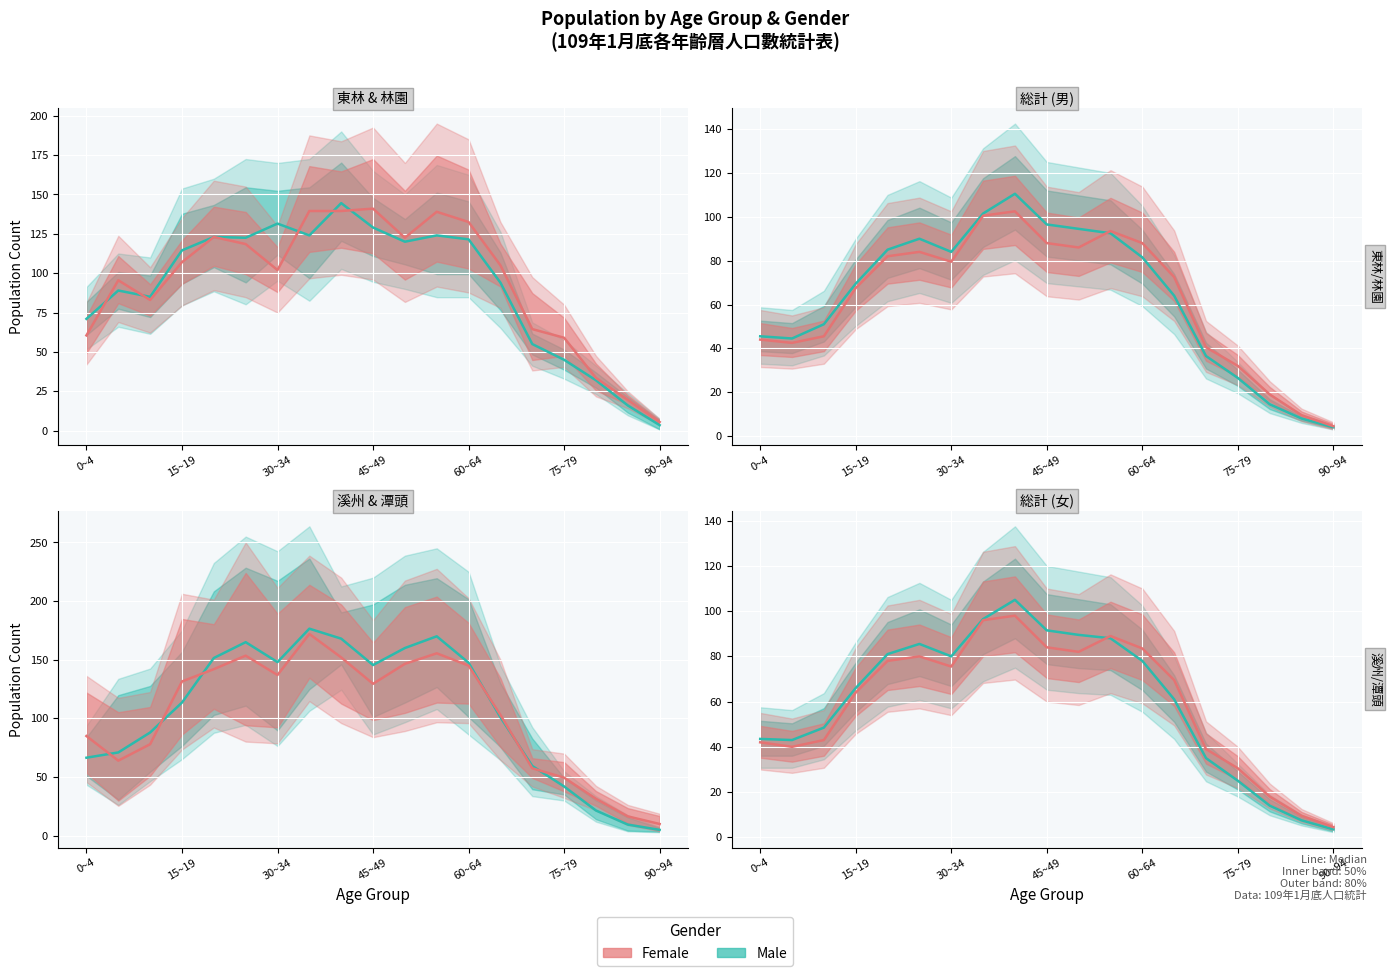

What is the average value of the Female (No) series?

59.3